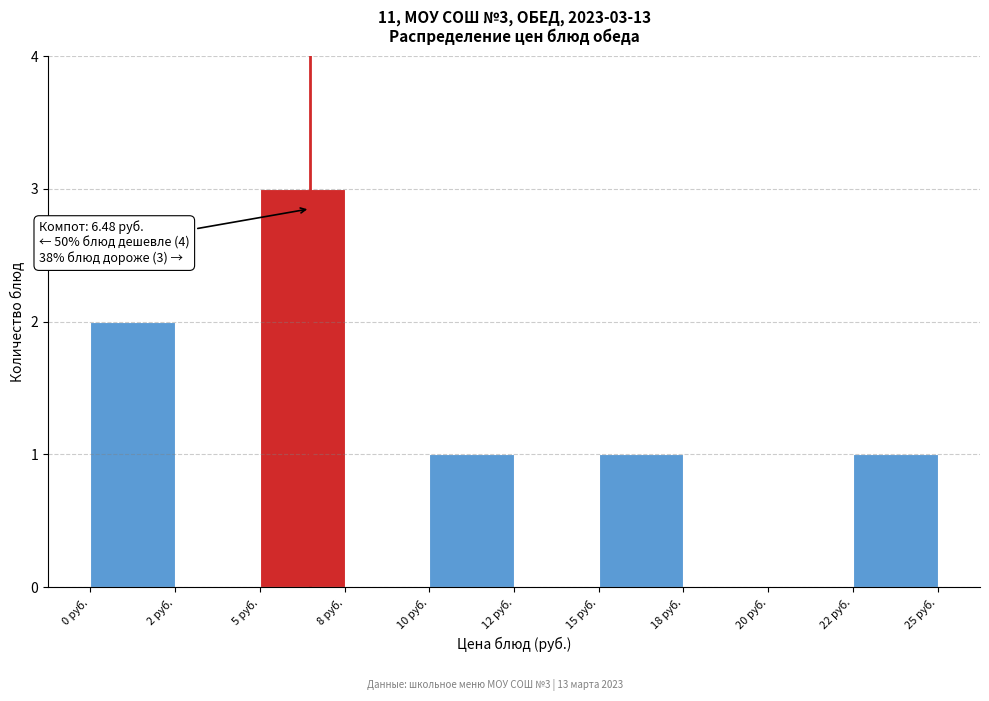

Reading right to left, transcribe all the data shown in this chart.

22 руб.=1	20 руб.=0	18 руб.=0	15 руб.=1	12 руб.=0	10 руб.=1	8 руб.=0	5 руб.=3	2 руб.=0	0 руб.=2